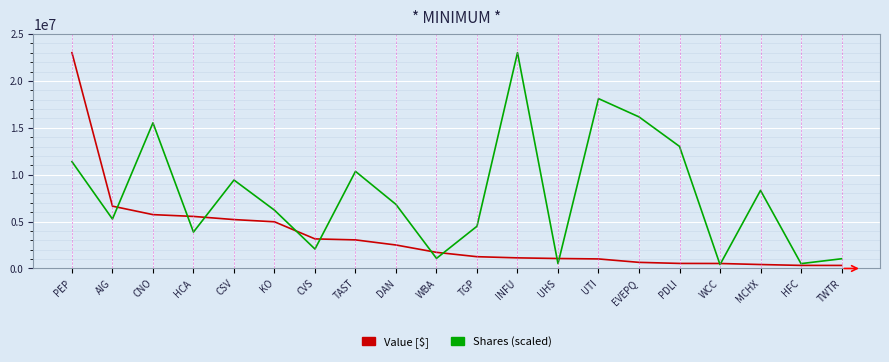

What is the spread (max minus min) of values at HCA?

1667994.3